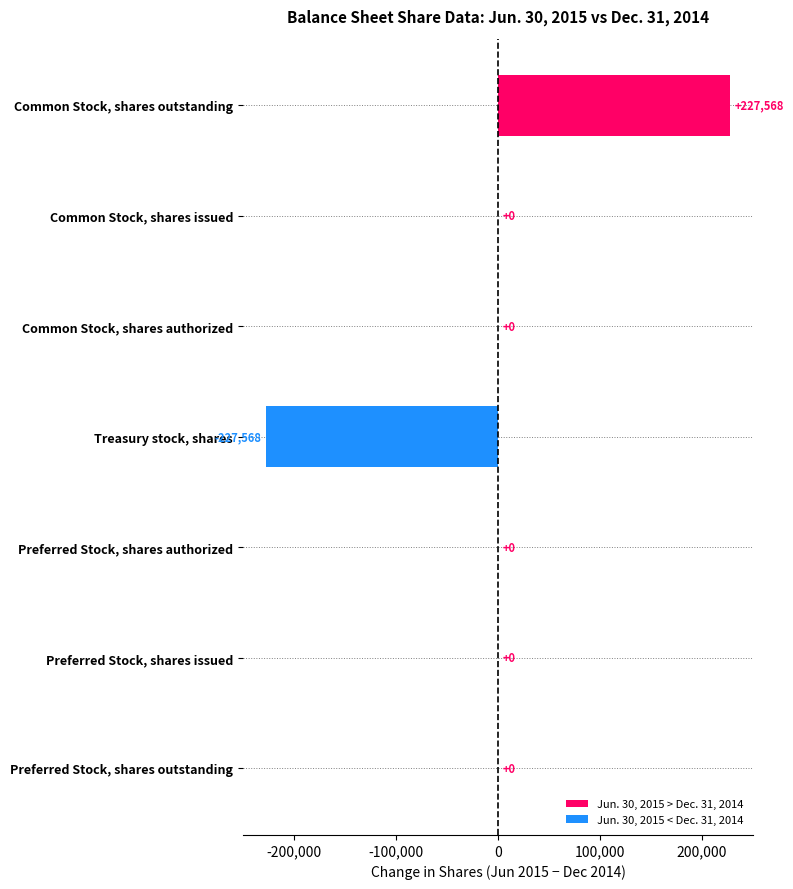

The value at Preferred Stock, shares issued is 0. True or false?

True